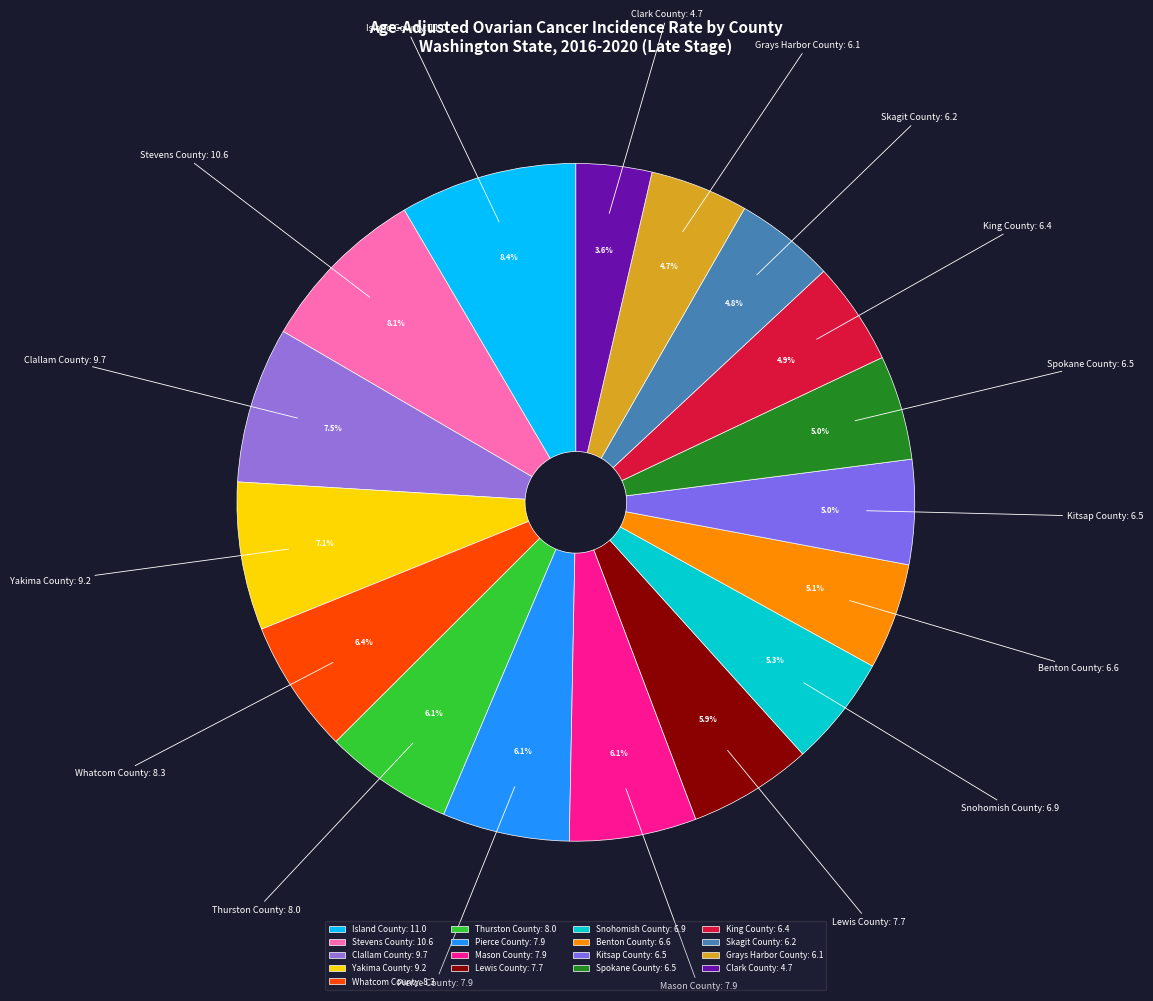

Count the number of slices in the pie.

17